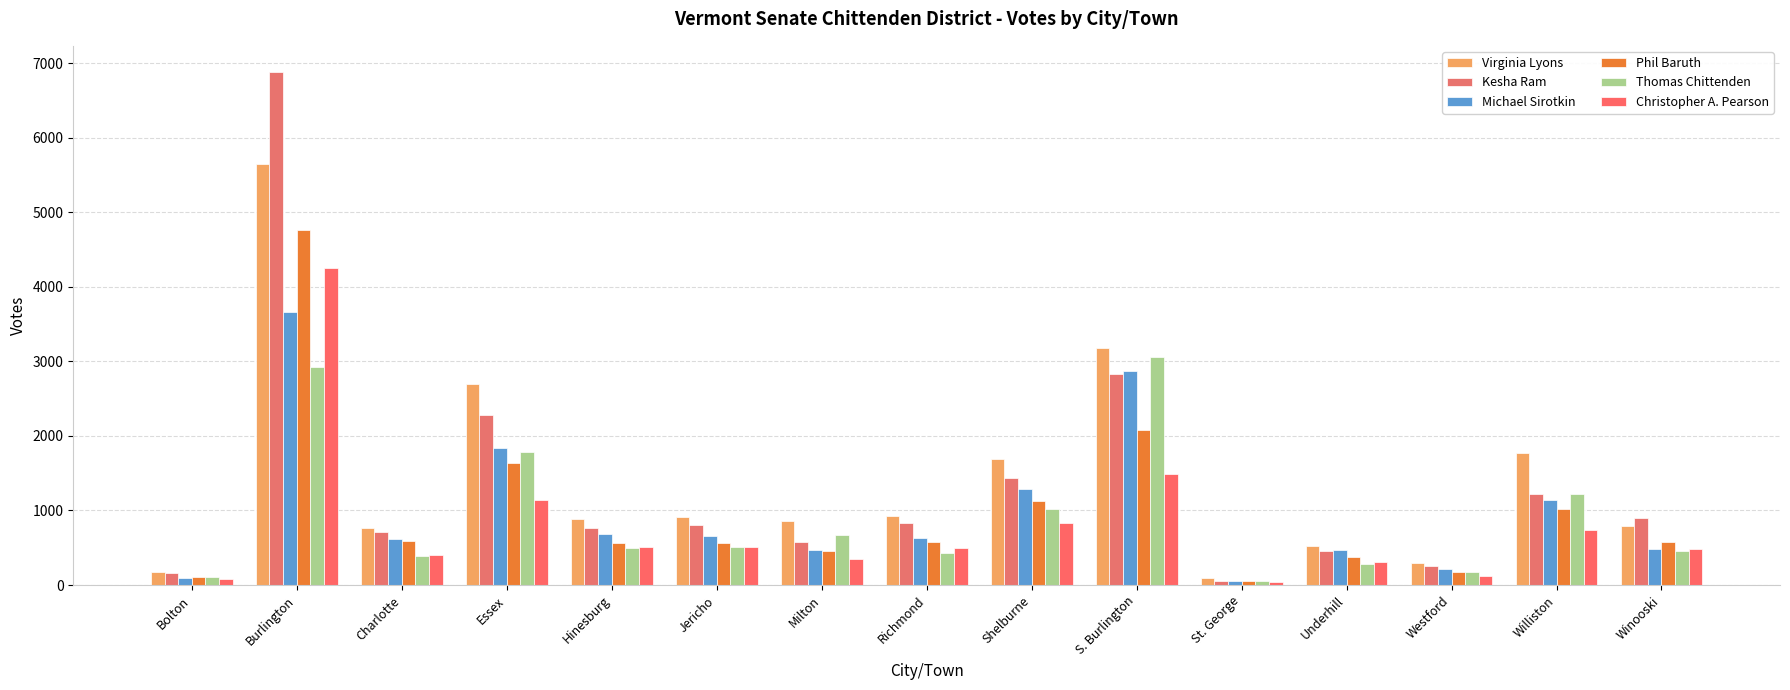

The value of Phil Baruth at Underhill is 377. True or false?

True